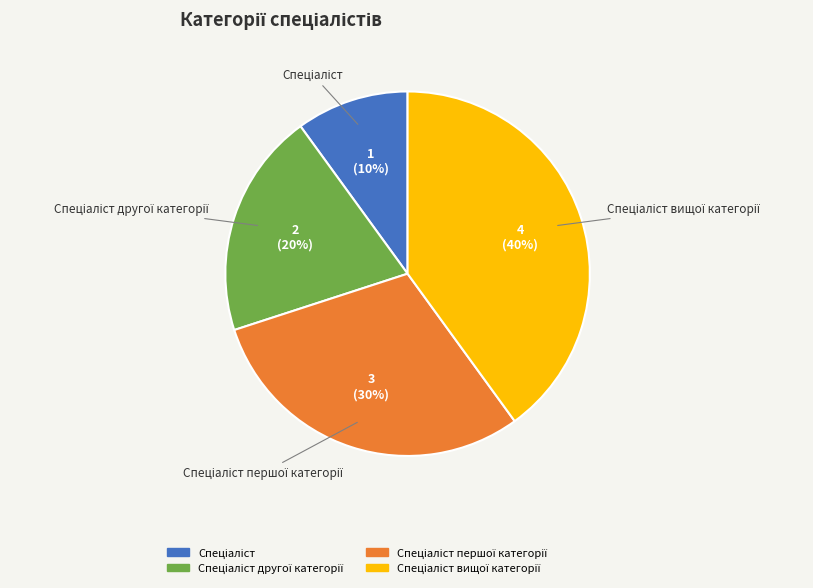

How many slices are in this pie chart?

4